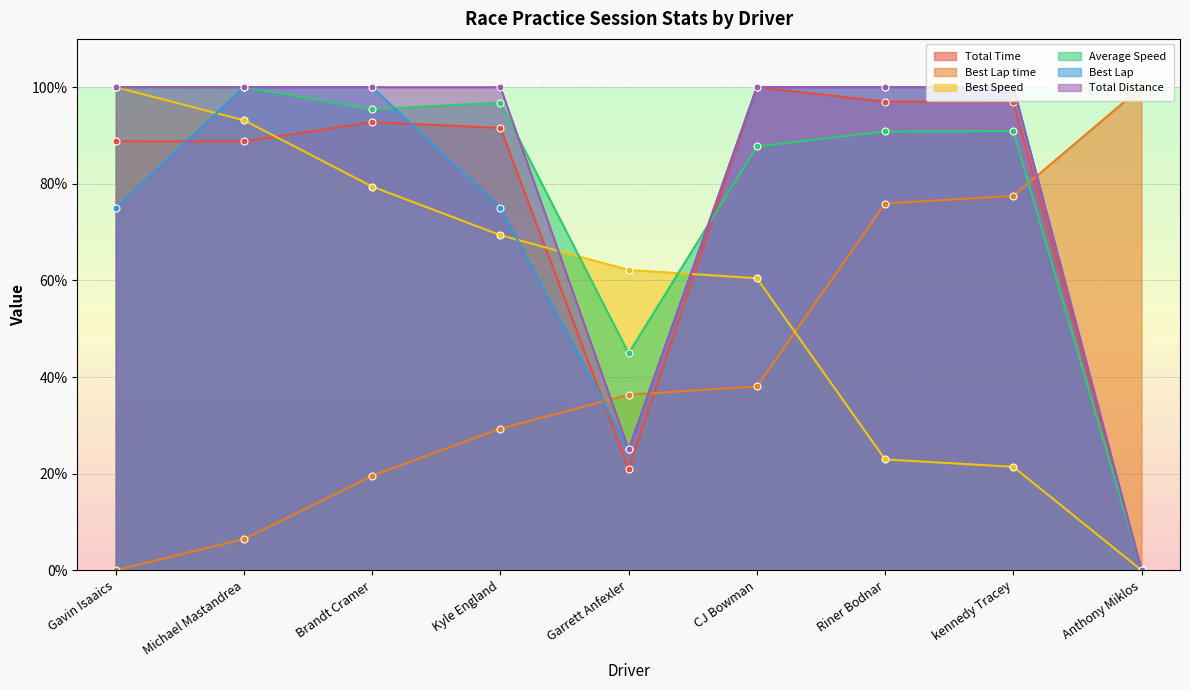

At which category does Total Time reach its first local valley?

Michael Mastandrea